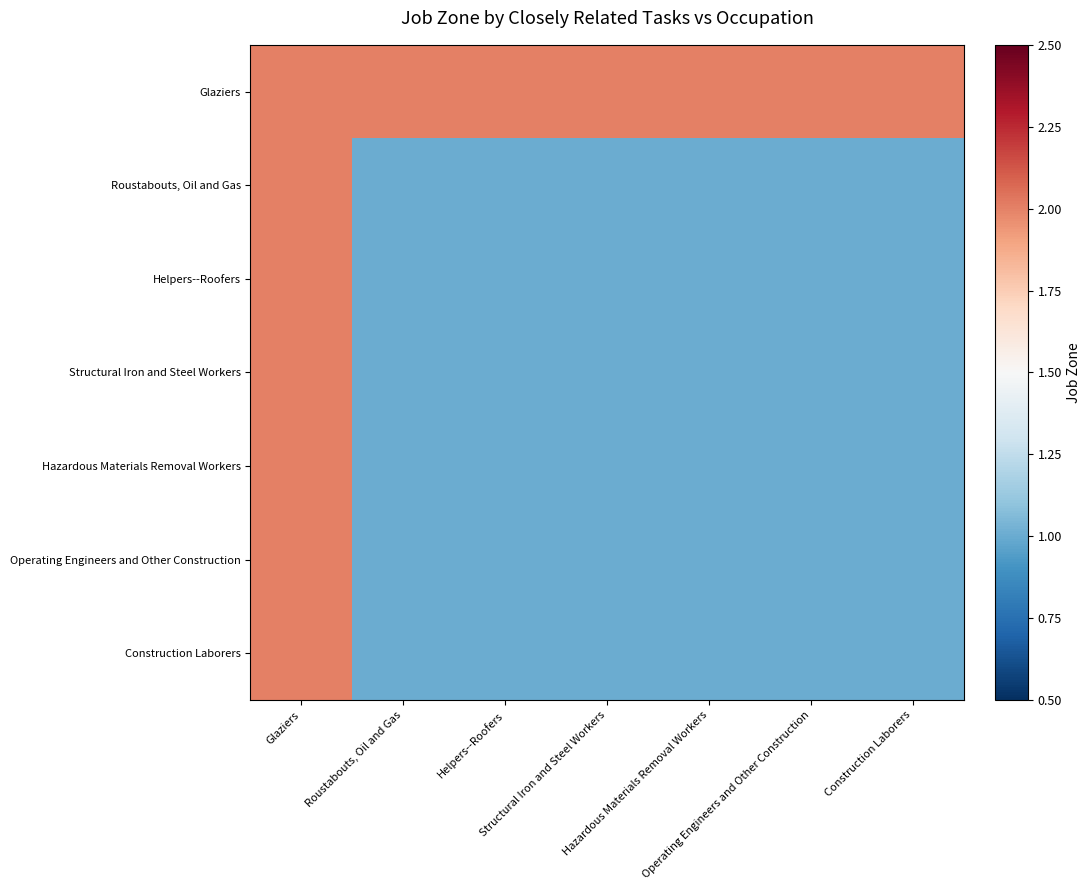

Between Helpers--Roofers and Construction Laborers, which series saw the biggest shift?

Glaziers